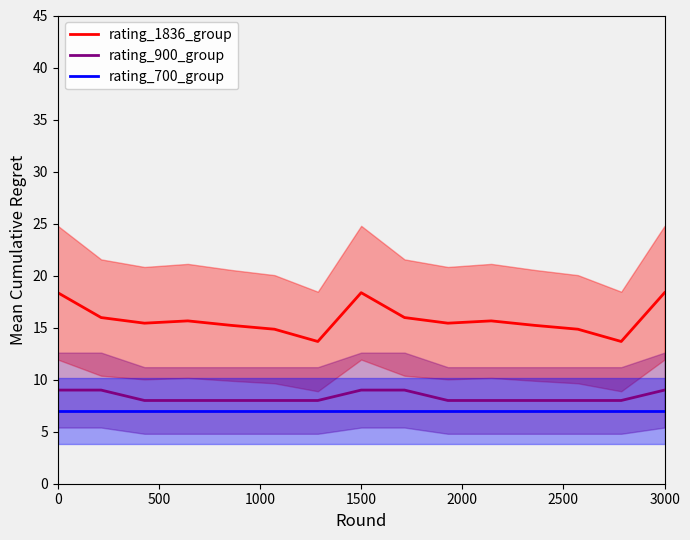

What are all the series names shown in the legend?

rating_1836_group, rating_900_group, rating_700_group